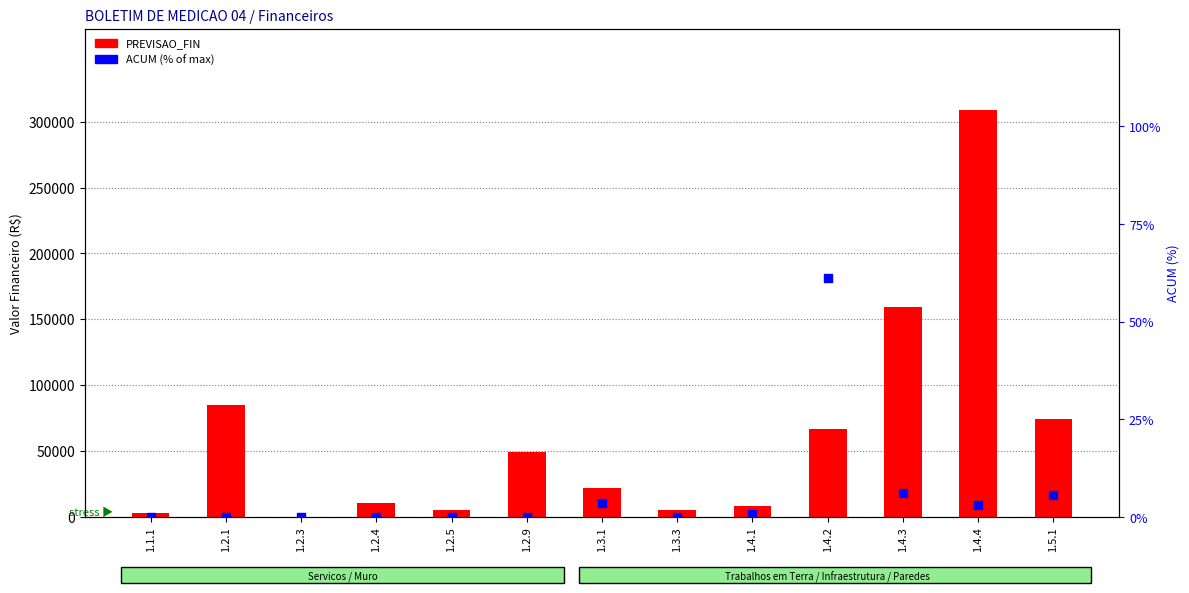

Which series contains the highest Y value?

PREVISAO_FIN